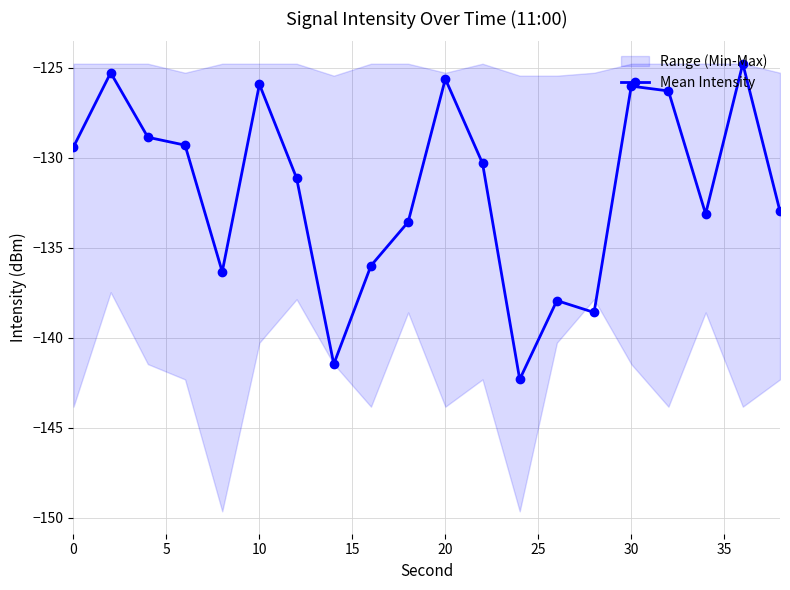

True or false: the data shows -57.8 at 0.

False